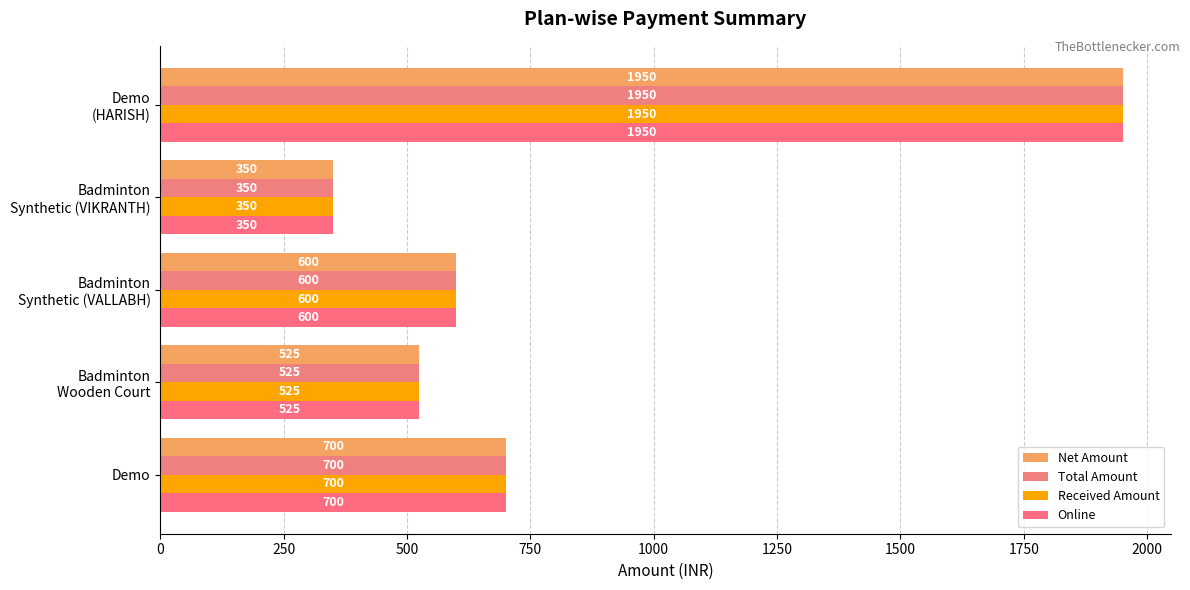

How many series are shown in this chart?

4